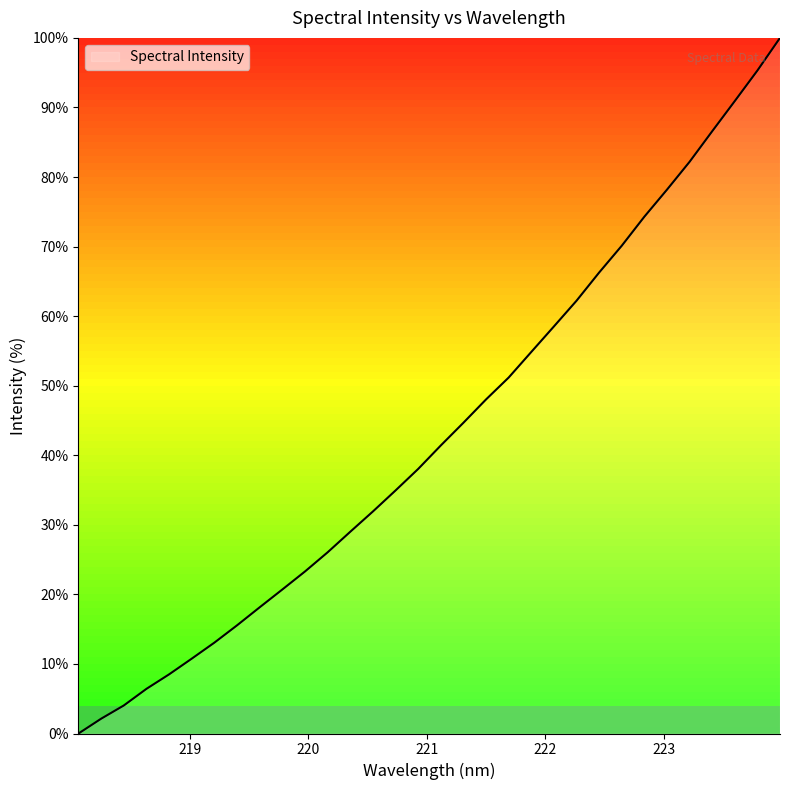

What is the difference between the maximum and minimum values?

100.0